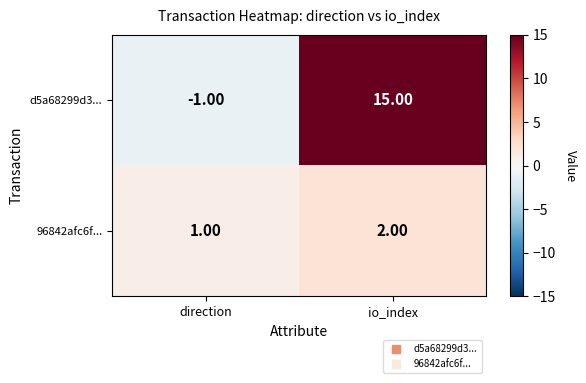

At which label does d5a68299d3... reach its minimum?

direction